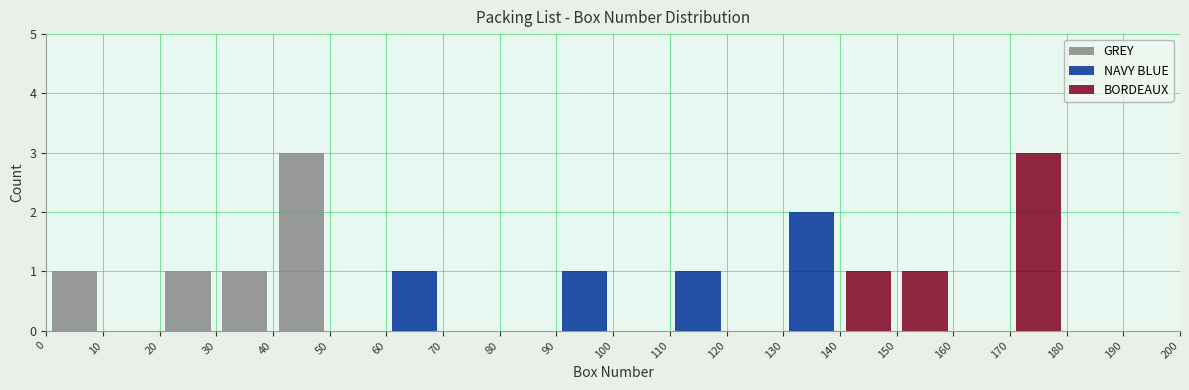

What is the total height of the stacked bar covering 140 to 150 on the x-axis? The values are not printed on the chart, so give them approximately, as read against the axis.

1